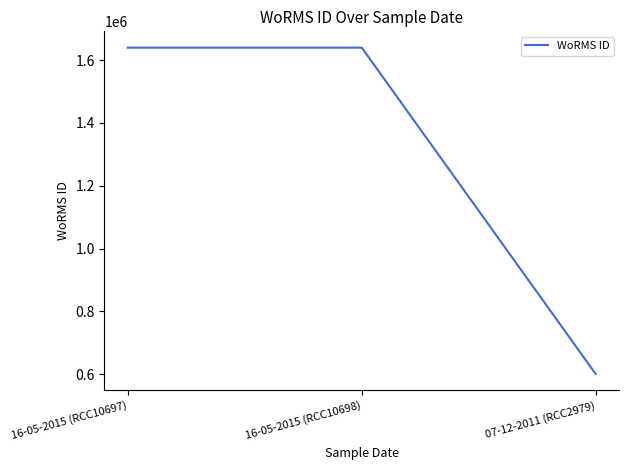

What is the change in value from 16-05-2015 (RCC10698) to 07-12-2011 (RCC2979)?

-1038597